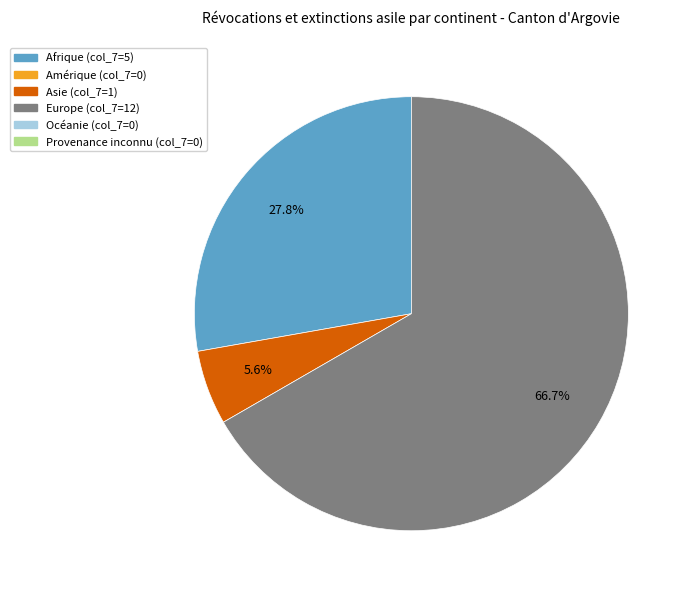

Is there a majority slice in this chart?

Yes